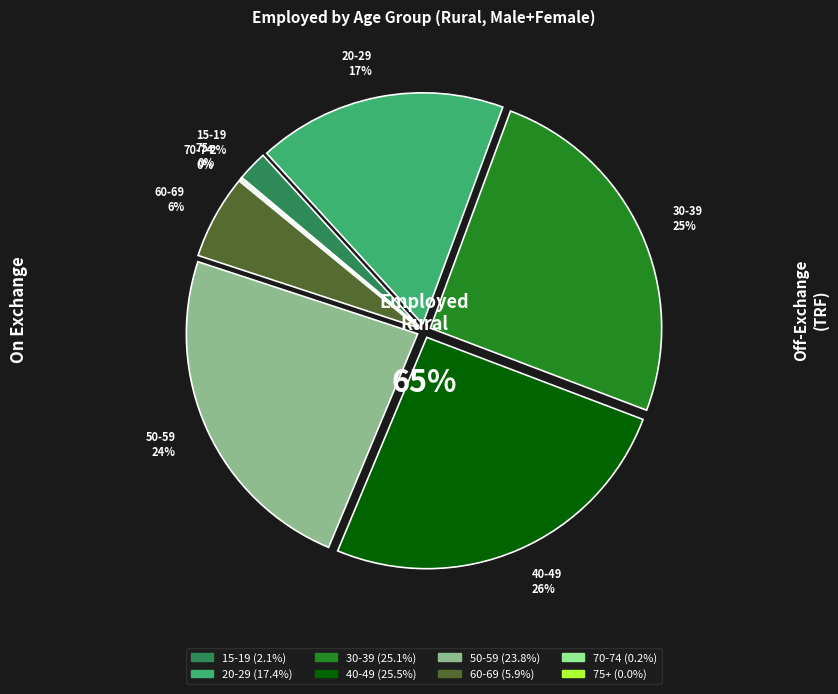

To the nearest percent, what is the combined percentage of 70-74 and 30-39?

25%